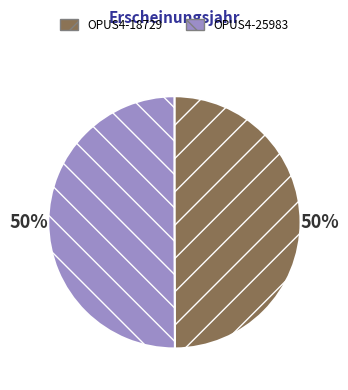

Approximately how many times larger is the value at OPUS4-25983 compared to OPUS4-18729?

1.0